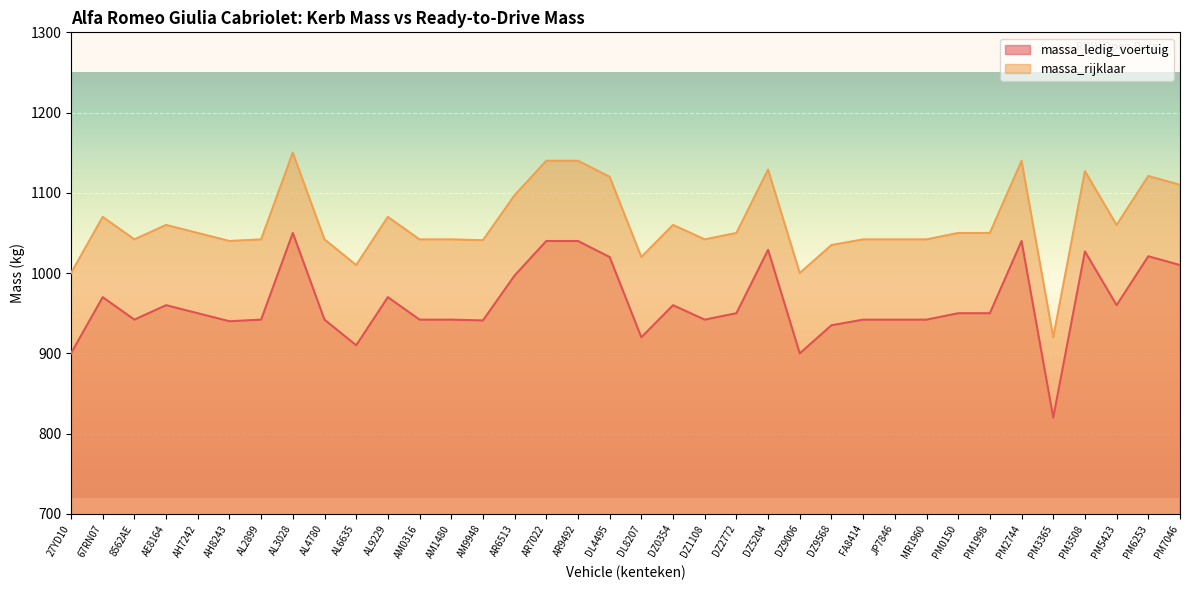

True or false: massa_rijklaar and massa_ledig_voertuig cross at least once.

False